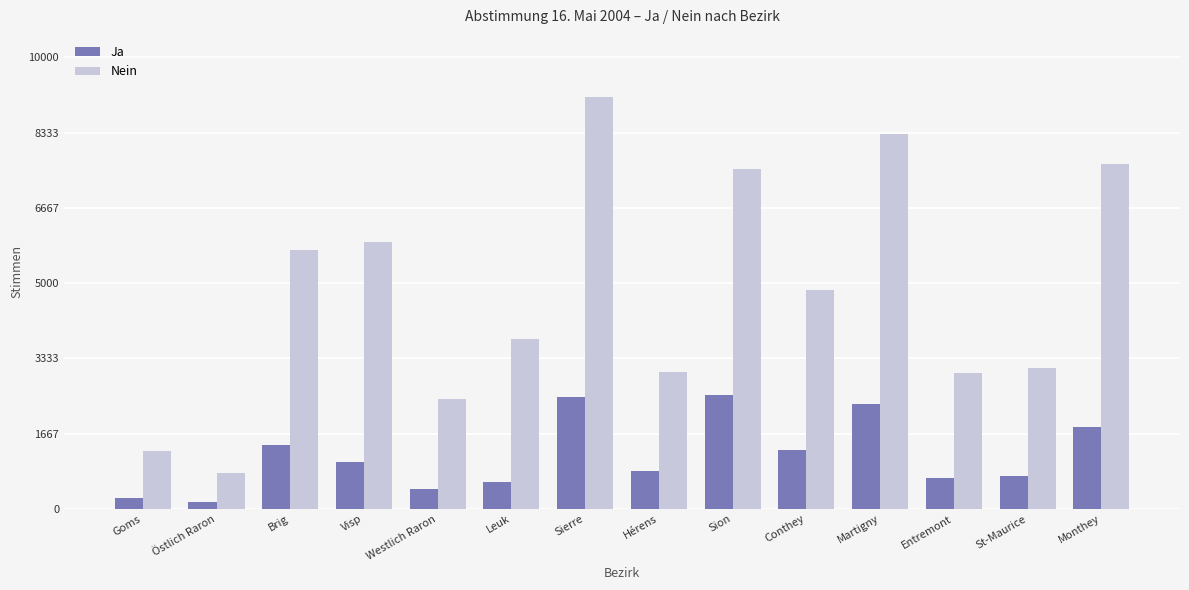

True or false: Ja has a value of 1819 at Monthey.

True